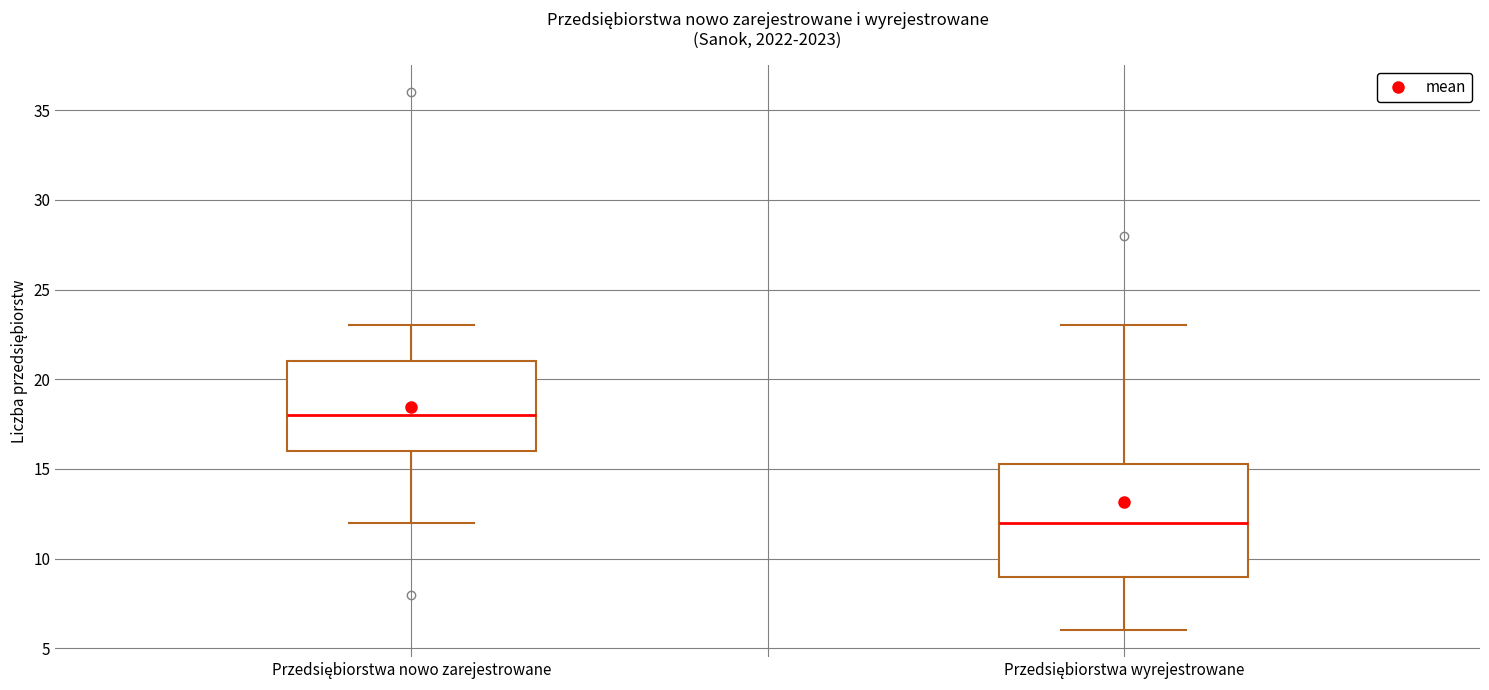

Reading left to right, read every box against the y-axis: the position of its median line, the range the box covers, and the ends of its whiskers. The values are not printed on the chart, so give them approximately, as read against the axis.

Przedsiębiorstwa nowo zarejestrowane: median 18.0, box 16.0 to 21.0, whiskers 12.0 to 23.0
Przedsiębiorstwa wyrejestrowane: median 12.0, box 9.0 to 15.5, whiskers 6.0 to 23.0